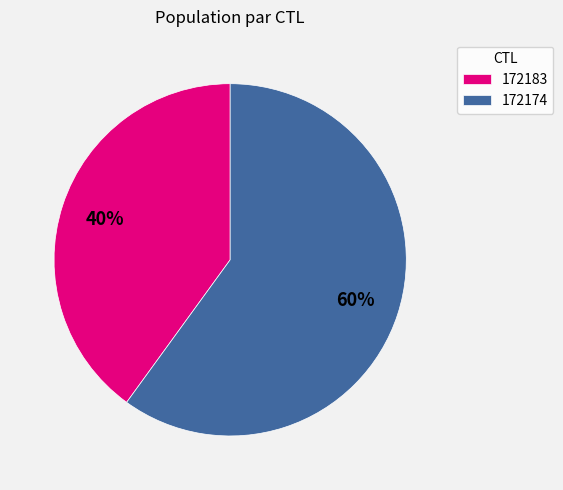

Which slice is the smallest?

172183